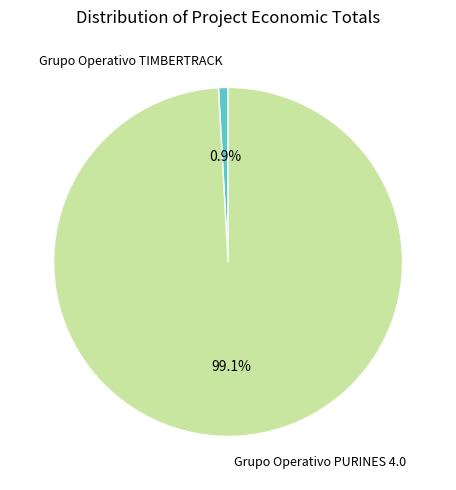

The Grupo Operativo PURINES 4.0 slice represents 99% of the pie. True or false?

True